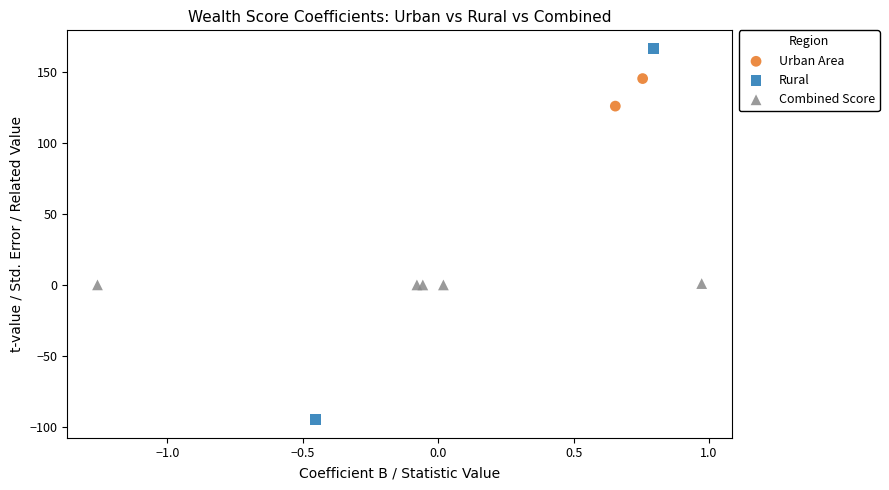

Which series has the largest Y range (max minus min)?

Rural